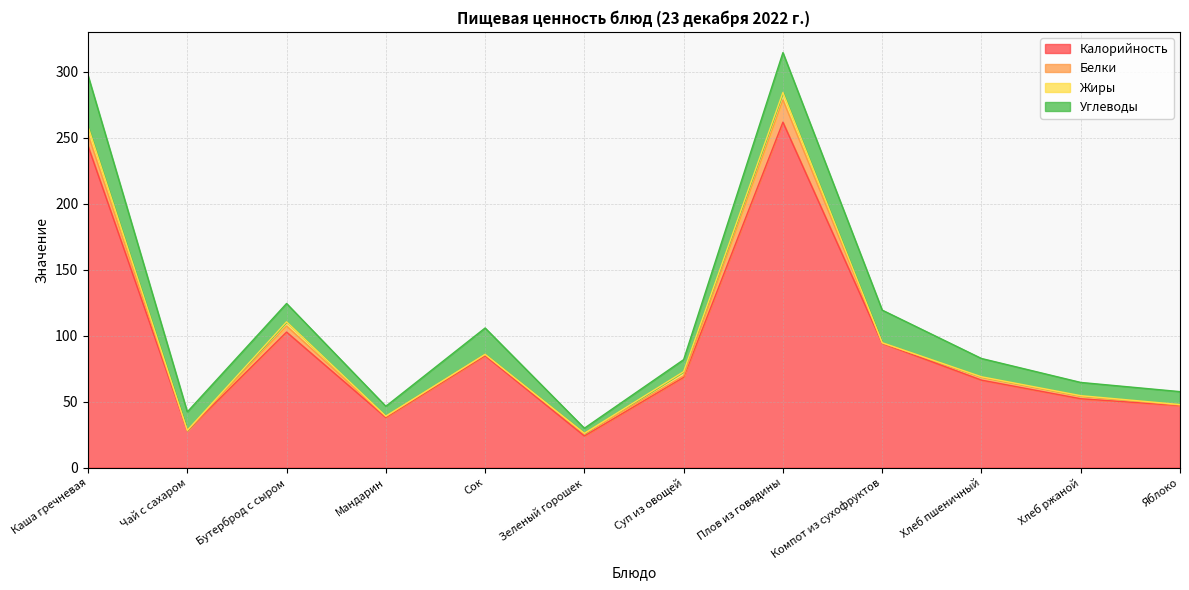

At how many categories does at least one series exceed 162?

2